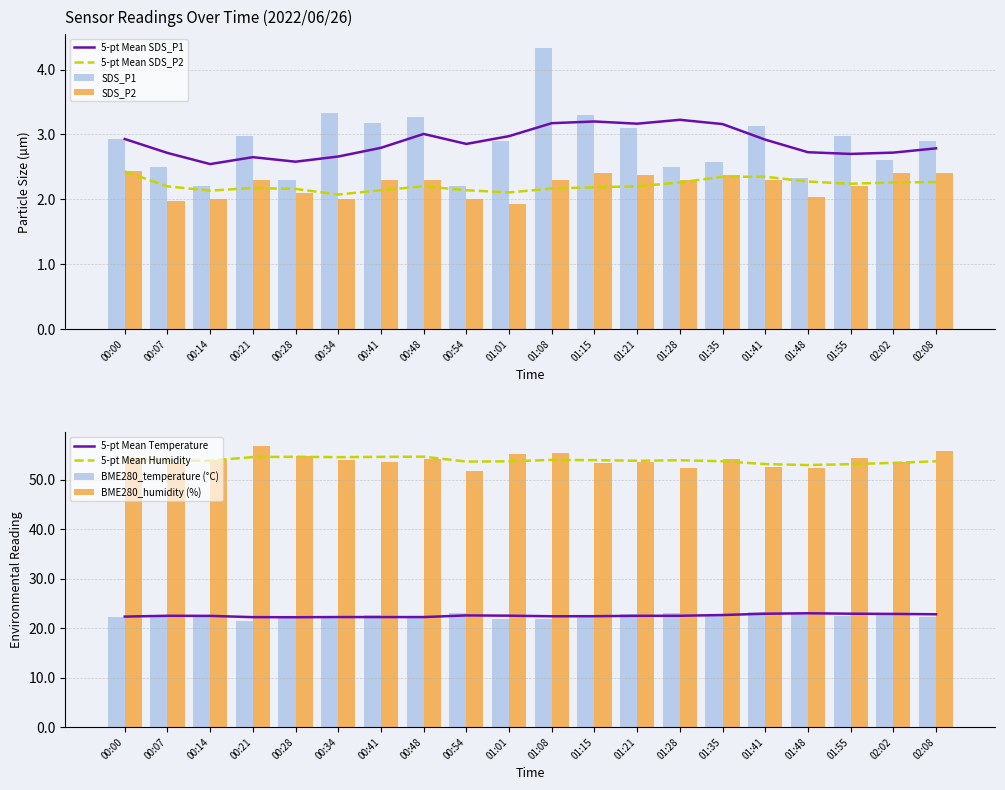

Reading left to right, what are all the values shown in this chart?

SDS_P1: 2.9	2.5	2.2	3.0	2.3	3.3	3.2	3.3	2.2	2.9	4.3	3.3	3.1	2.5	2.6	3.1	2.3	3.0	2.6	2.9
SDS_P2: 2.4	2.0	2.0	2.3	2.1	2.0	2.3	2.3	2.0	1.9	2.3	2.4	2.4	2.3	2.4	2.3	2.0	2.2	2.4	2.4
BME280_temperature: 22.4	22.7	22.4	21.5	22.1	22.6	22.6	22.5	23.1	21.9	21.9	22.7	22.9	23.2	22.6	23.3	23.2	22.4	23.0	22.3
BME280_humidity: 54.3	53.3	53.9	56.8	54.9	53.9	53.6	54.1	51.8	55.2	55.3	53.5	53.5	52.3	54.1	52.5	52.4	54.4	53.6	55.7